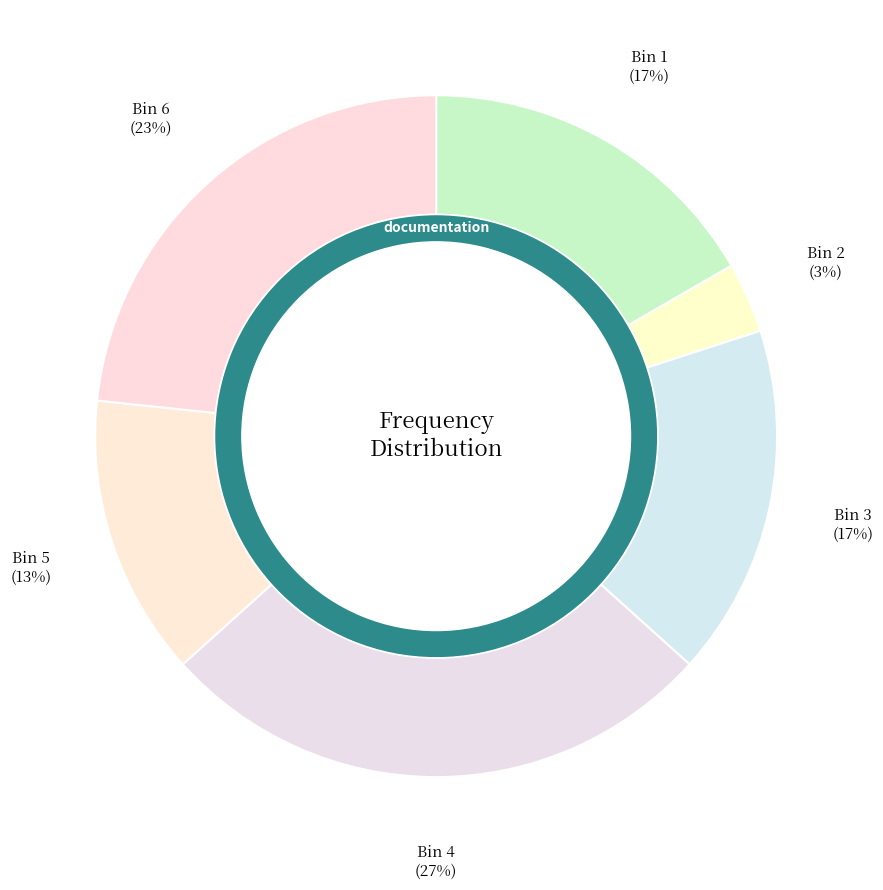

True or false: 3 accounts for 31% of the total.

False